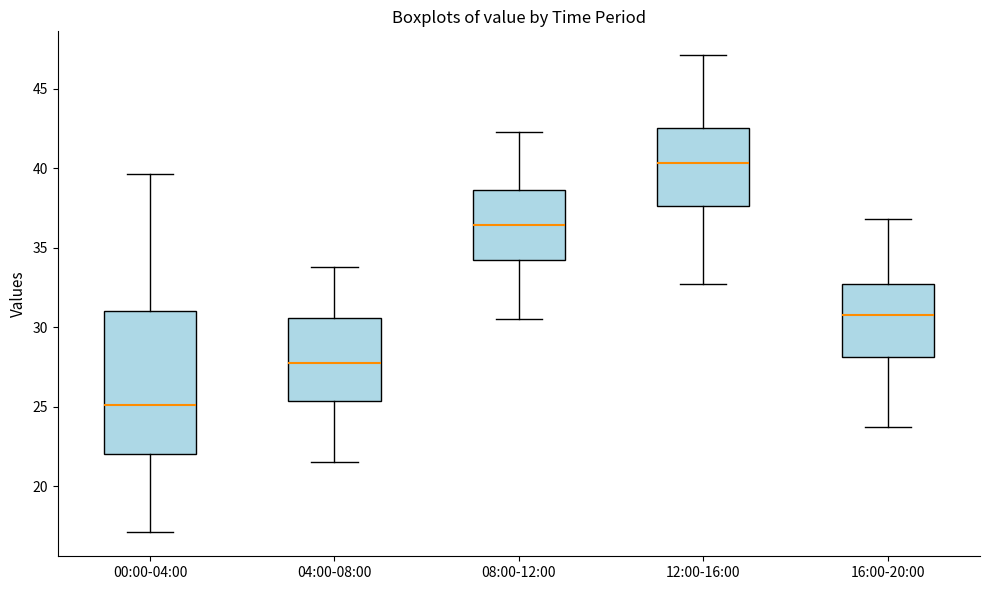

Reading left to right, read every box against the y-axis: the position of its median line, the range the box covers, and the ends of its whiskers. The values are not printed on the chart, so give them approximately, as read against the axis.

00:00-04:00: median 25.0, box 22.0 to 31.0, whiskers 17.0 to 39.5
04:00-08:00: median 28.0, box 25.5 to 30.5, whiskers 21.5 to 34.0
08:00-12:00: median 36.5, box 34.5 to 38.5, whiskers 30.5 to 42.5
12:00-16:00: median 40.5, box 37.5 to 42.5, whiskers 32.5 to 47.0
16:00-20:00: median 31.0, box 28.0 to 32.5, whiskers 23.5 to 37.0